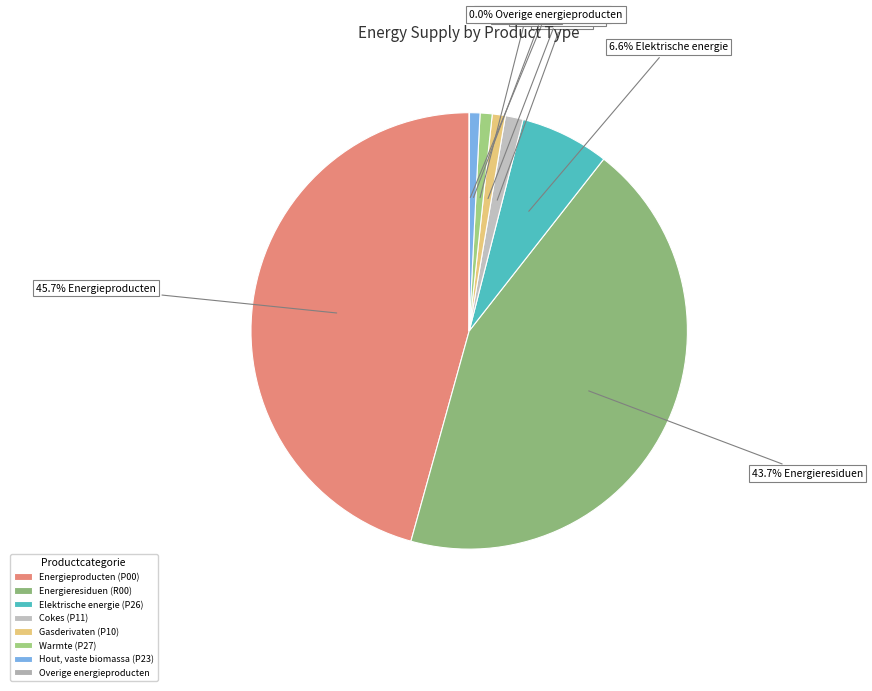

Is there any slice that represents more than half of the pie?

No